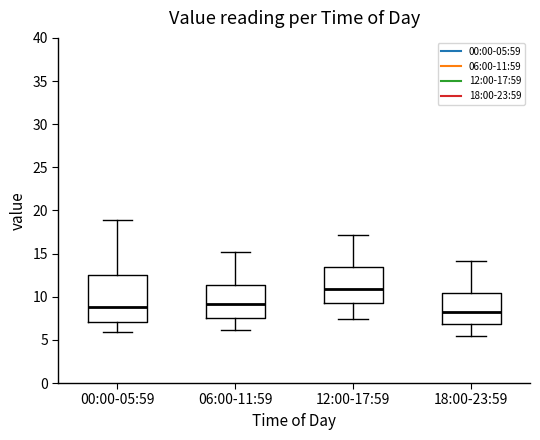

Where does the median line of the box for 18:00-23:59 sit on the y-axis? The values are not printed on the chart, so give them approximately, as read against the axis.

8.5